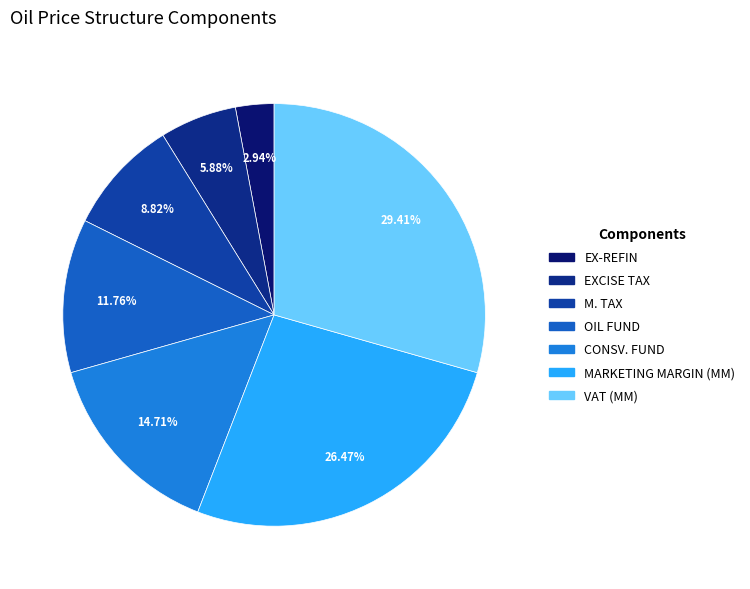

Is there any slice that represents more than half of the pie?

No